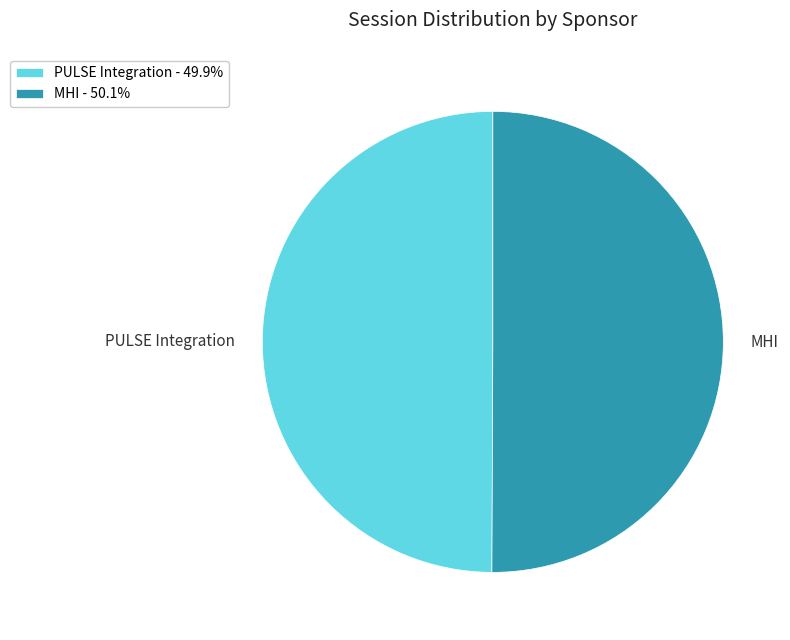

How many segments does this pie chart have?

2